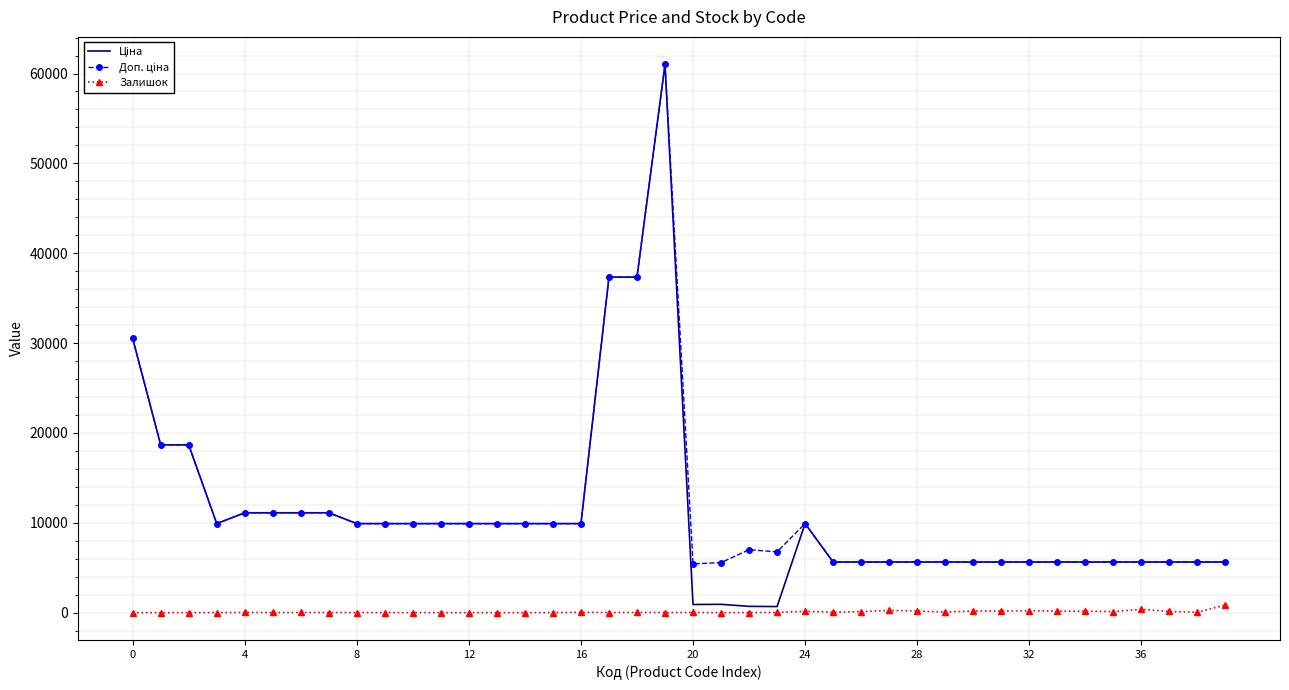

How many data points in Залишок are less than 19?

20